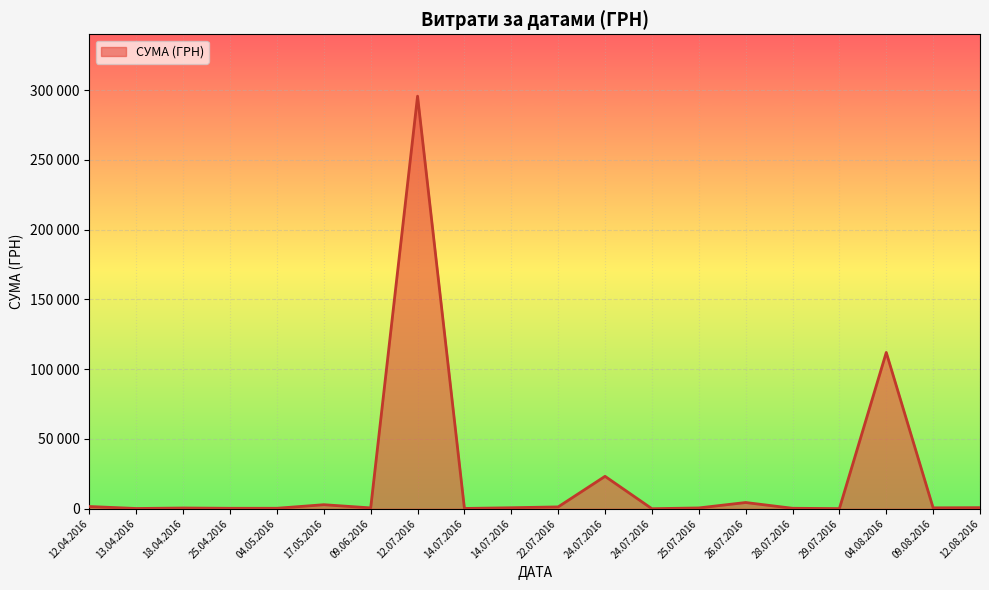

What is the average value?

22320.7